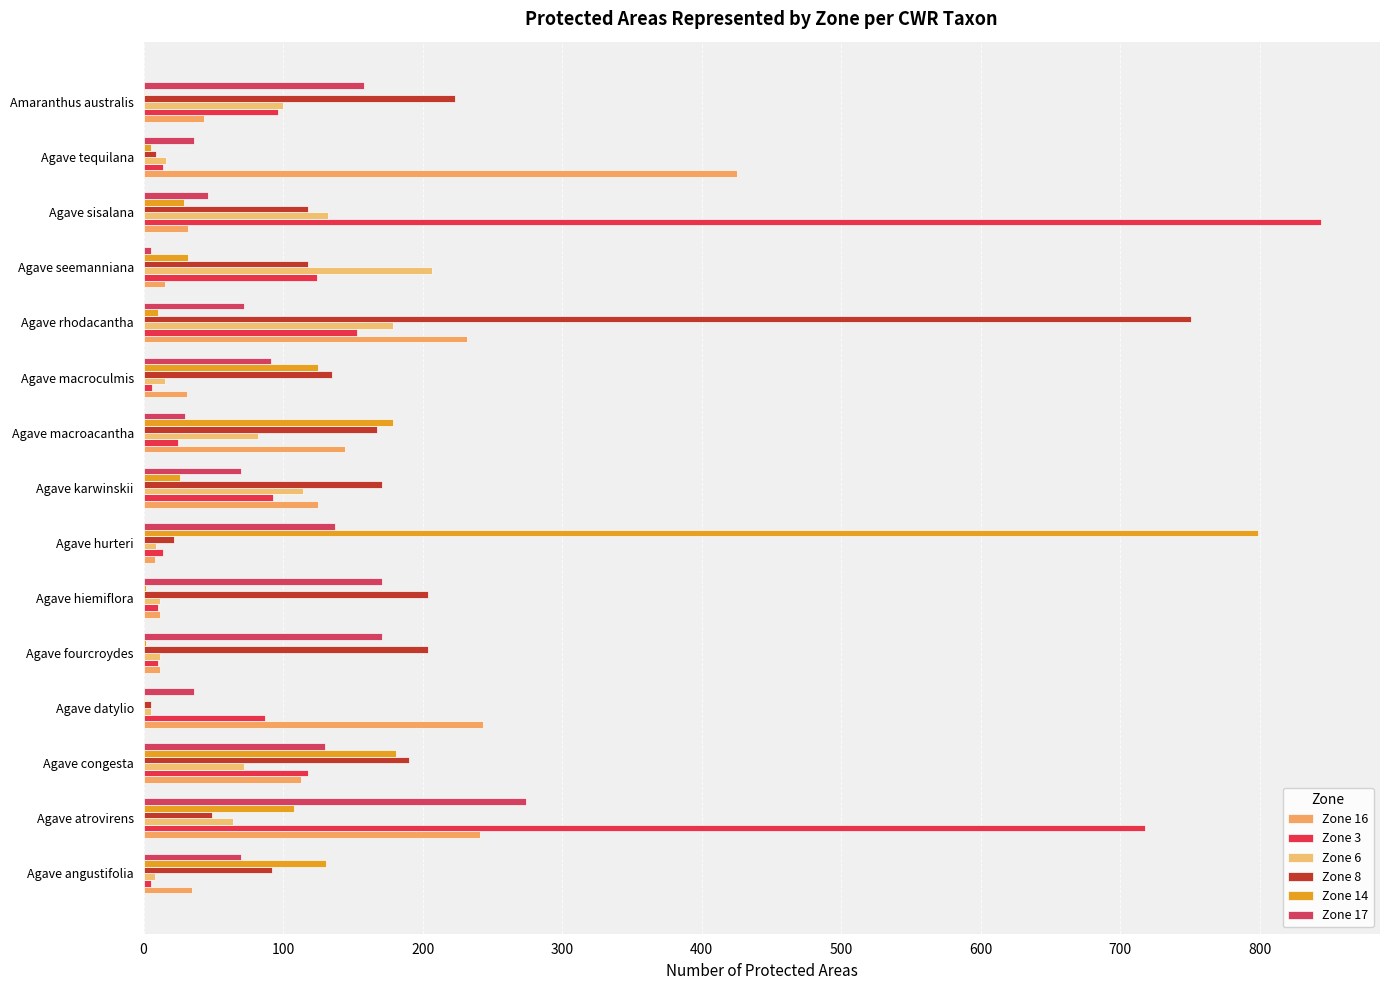

What are all the series names shown in the legend?

Zone 16, Zone 3, Zone 6, Zone 8, Zone 14, Zone 17